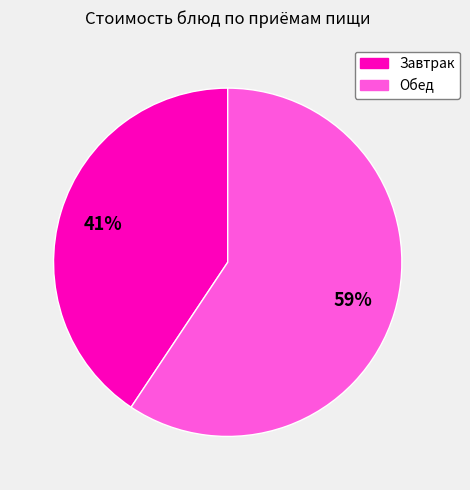

To the nearest percent, what is the average slice percentage?

50%